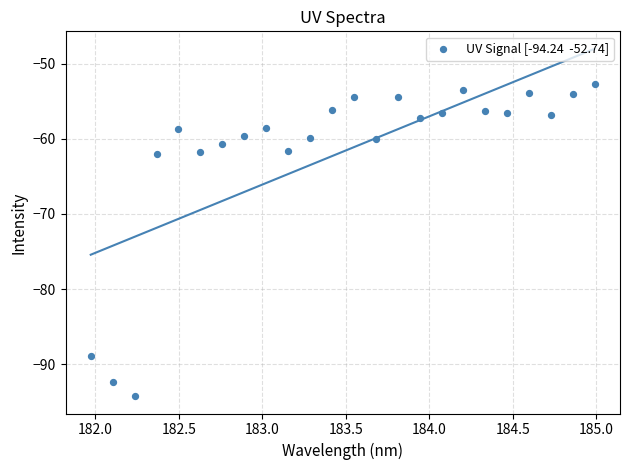

What is the range of Y values (max minus min)?

41.5